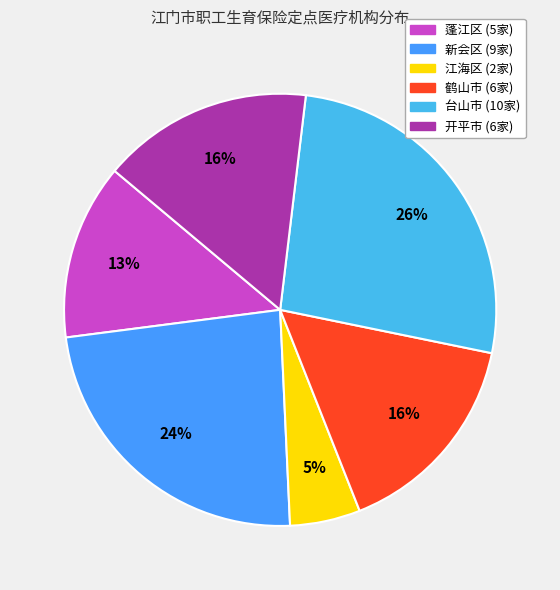

The 蓬江区 slice represents 7% of the pie. True or false?

False